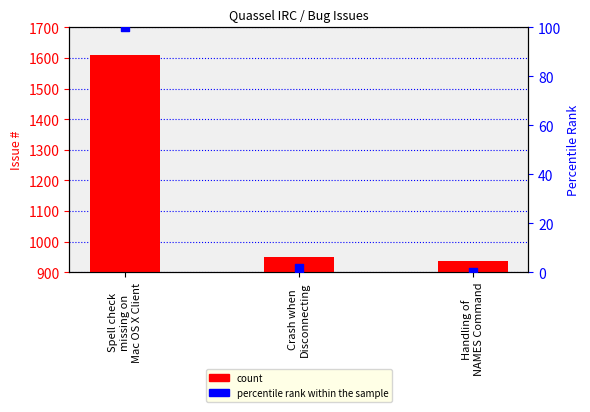

What is the total value across all series at Handling of
NAMES Command?

938.0